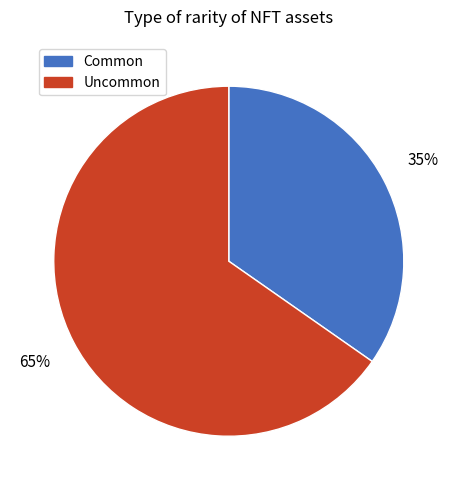

Is it true that Common is 35% of the pie?

True